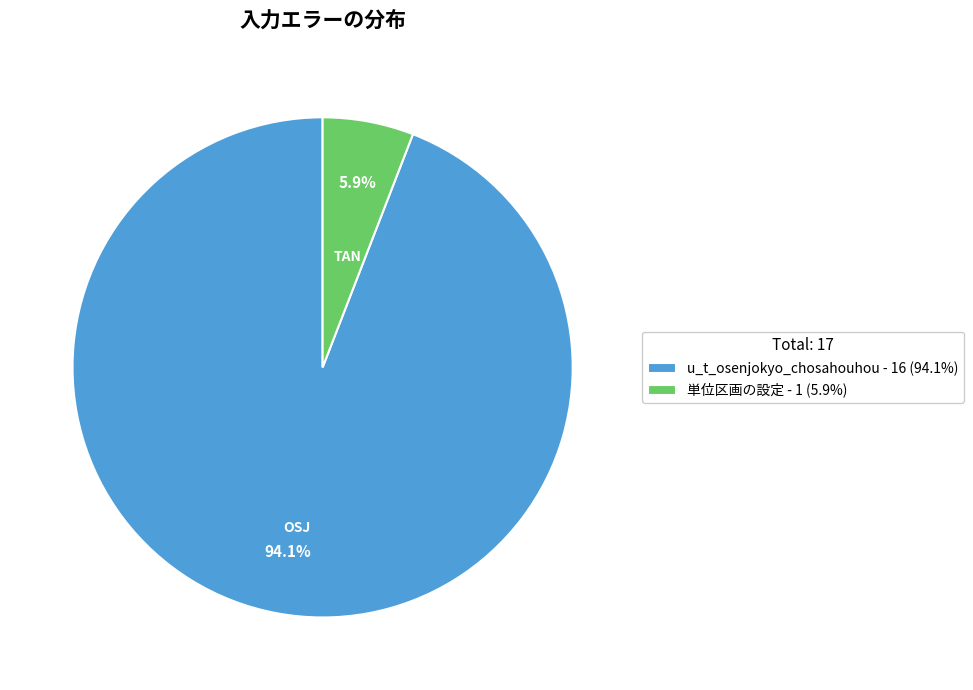

Which category has the biggest portion of the pie?

u_t_osenjokyo_chosahouhou